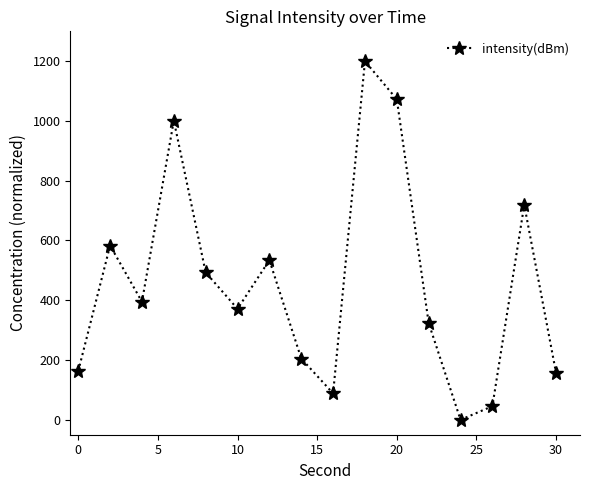

True or false: the data has more than 2 interior local peaks.

True